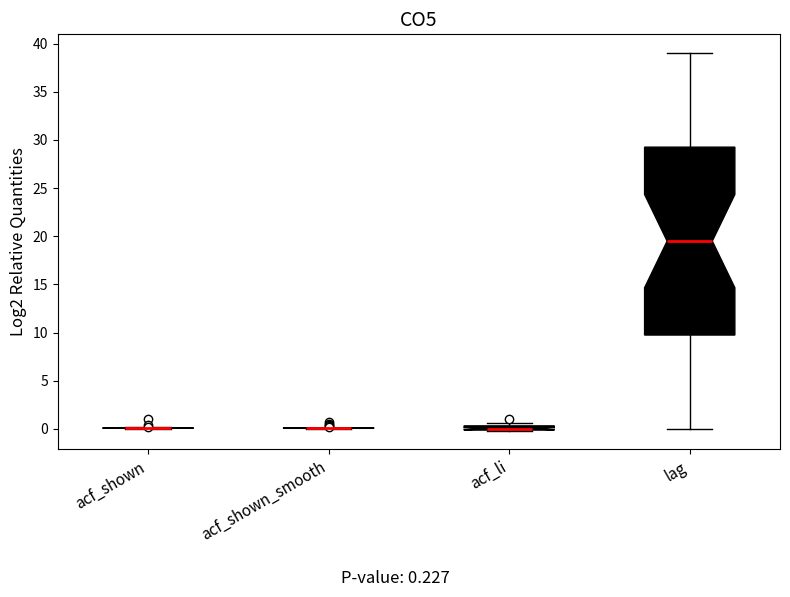

Where is the lower edge of the box for acf_li on the y-axis? The values are not printed on the chart, so give them approximately, as read against the axis.

0.0